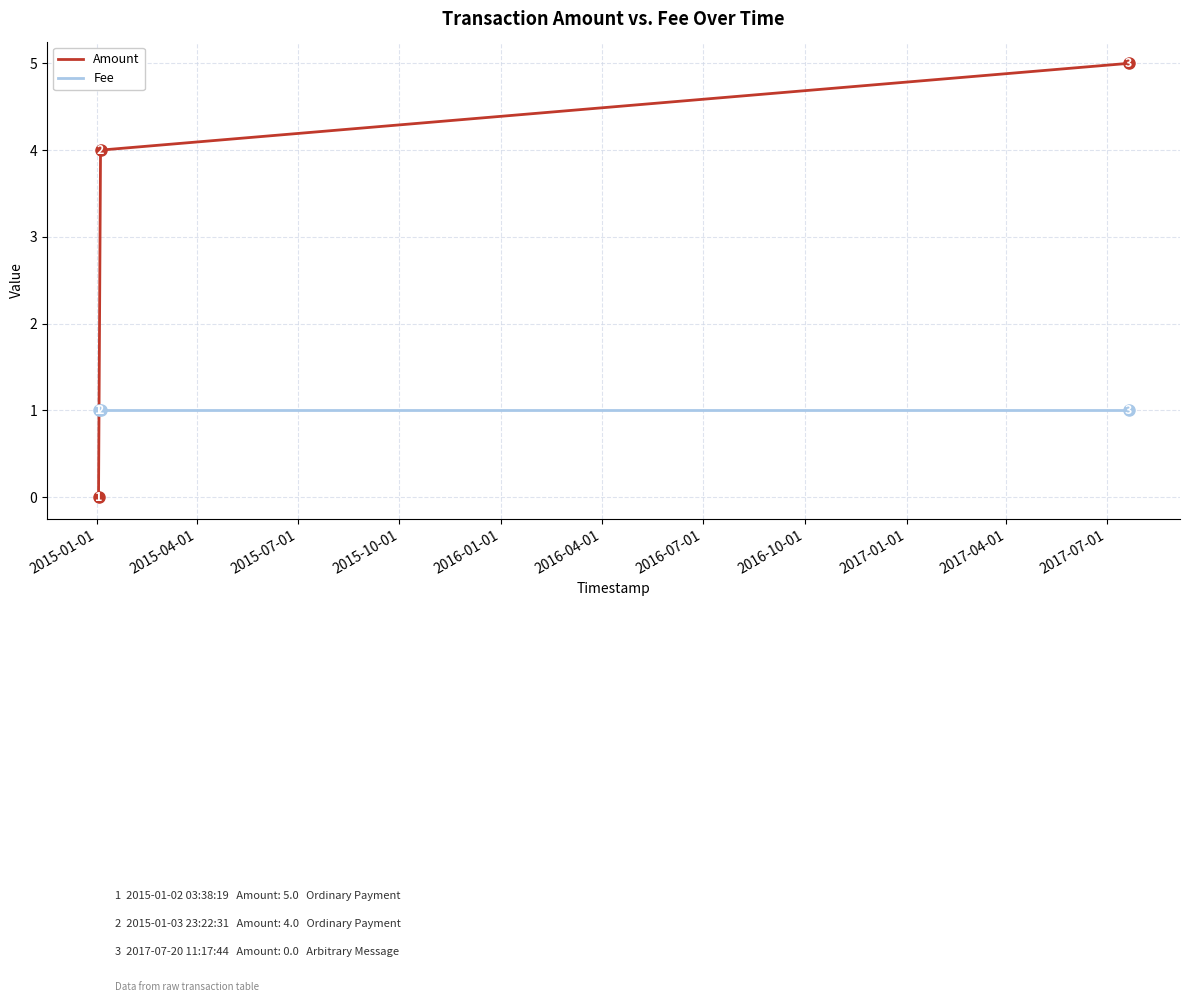

Which series has the largest range (max minus min)?

Amount